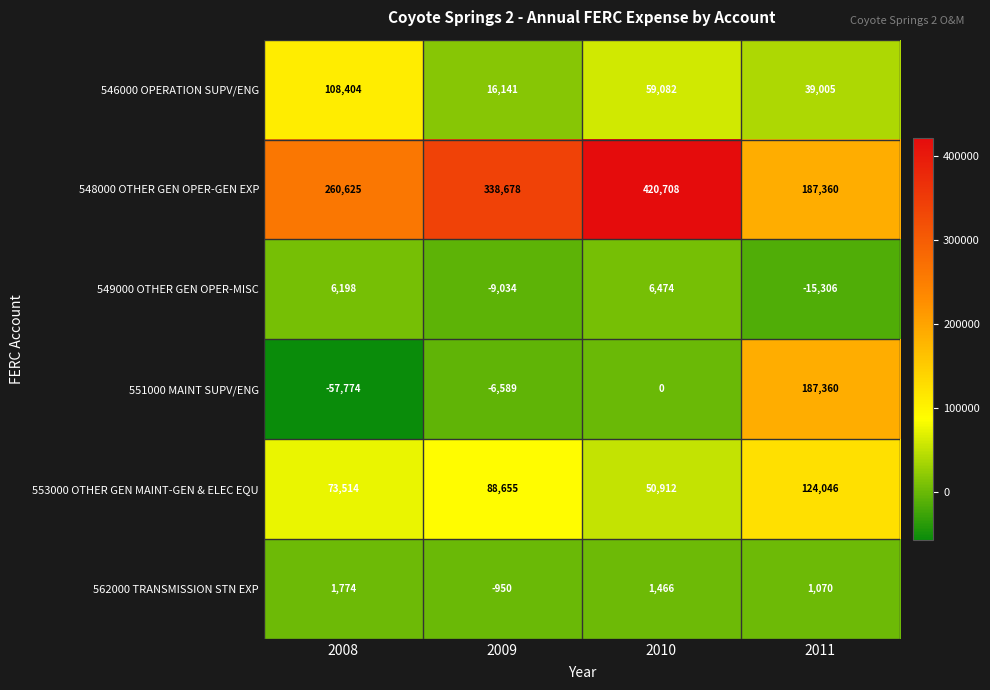

What is the difference between the highest and lowest values at 2008?

318399